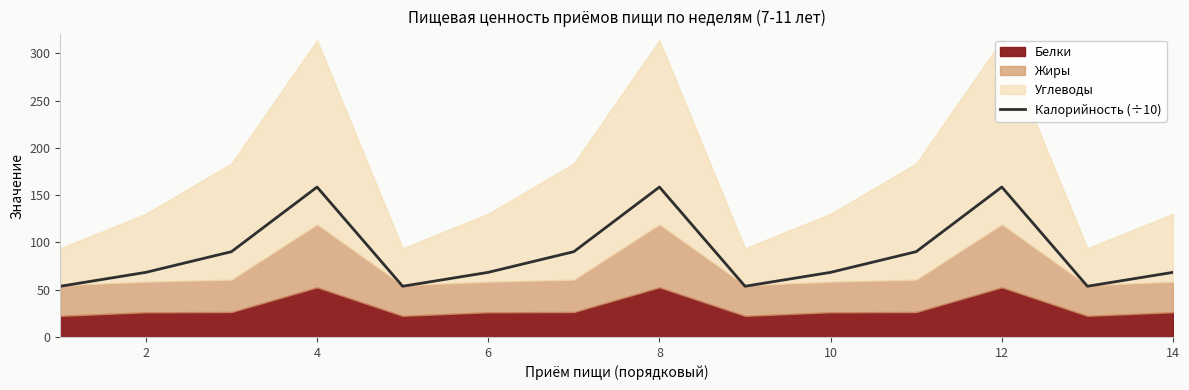

How many interior local valleys (lower than both neighbors) does the data have?

3